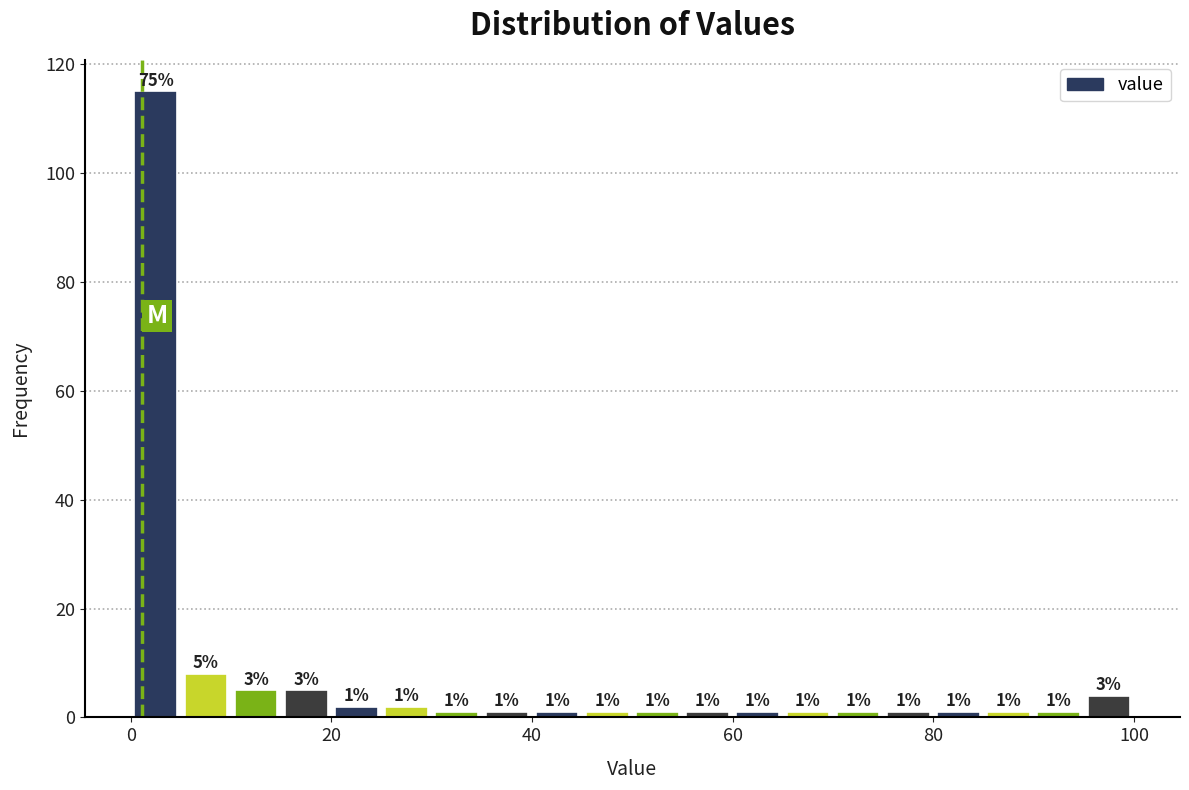

Around what value on the x-axis is the tallest bar? Give the approximate position of its centre, as read against the axis.

2